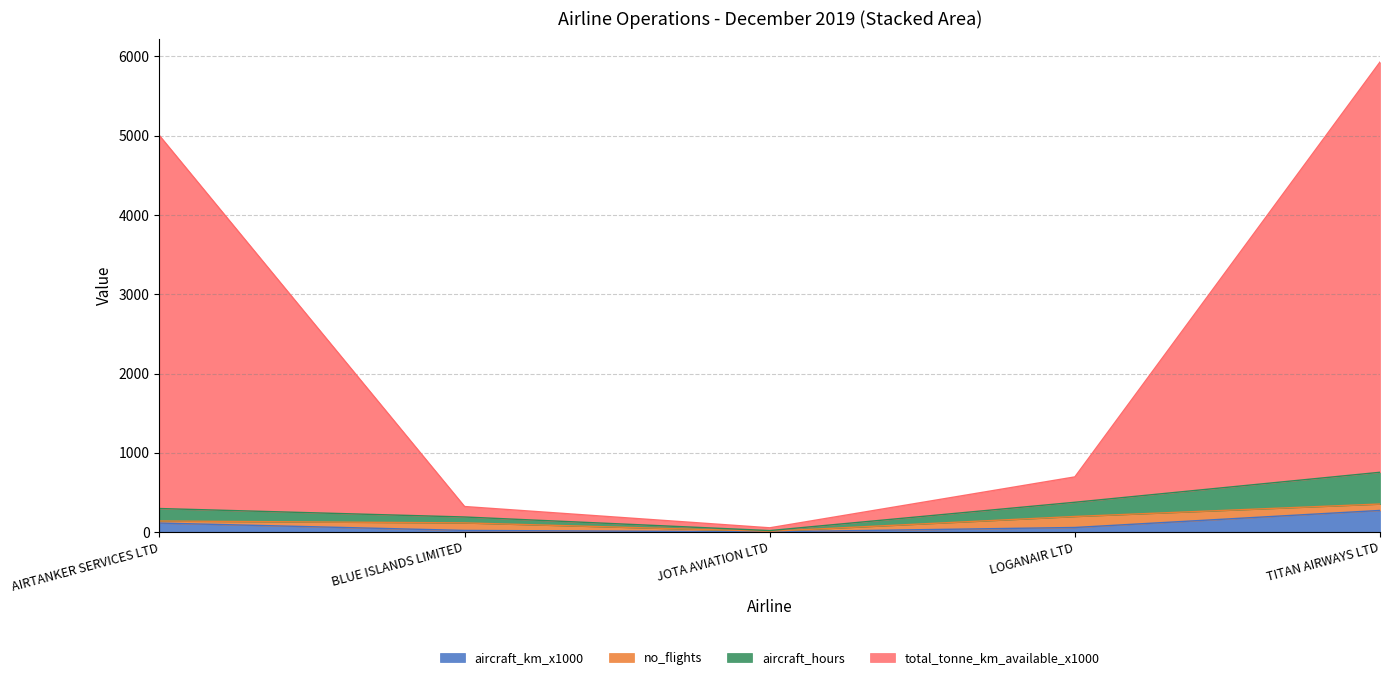

Where does the aircraft_km_x1000 series first go above 59?

AIRTANKER SERVICES LTD